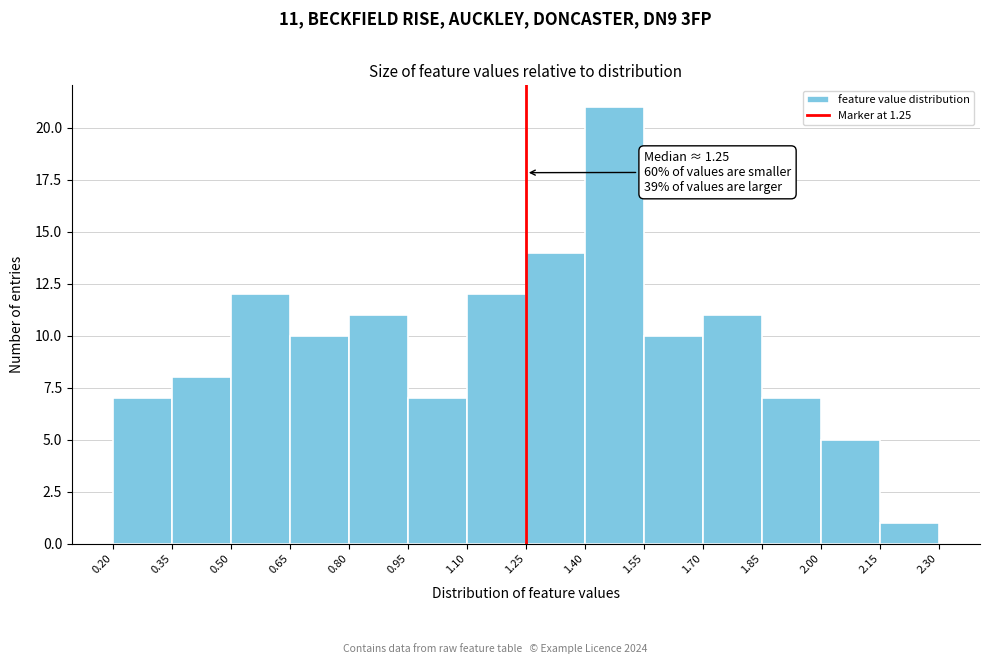

Which range on the x-axis has the tallest bar?

1.40 to 1.55